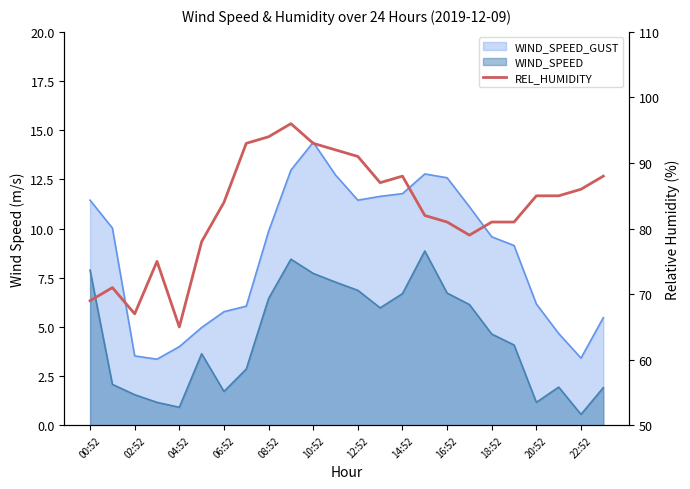

Which has a higher value, 12:52 or 14:52?

14:52